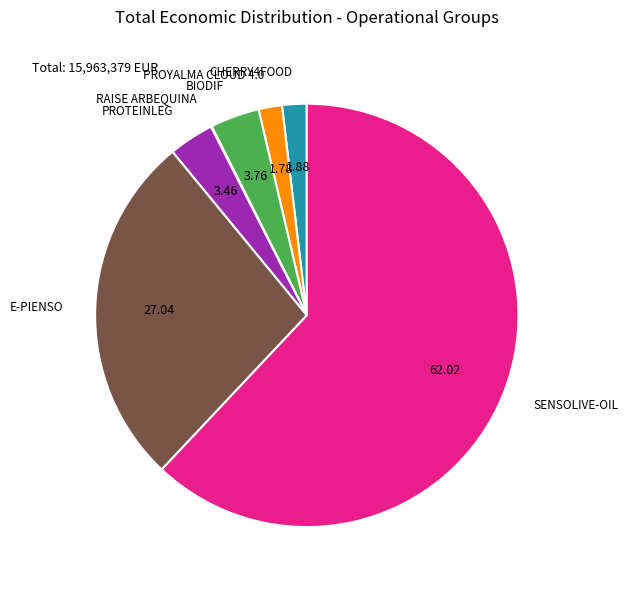

Does any single category account for the majority?

Yes